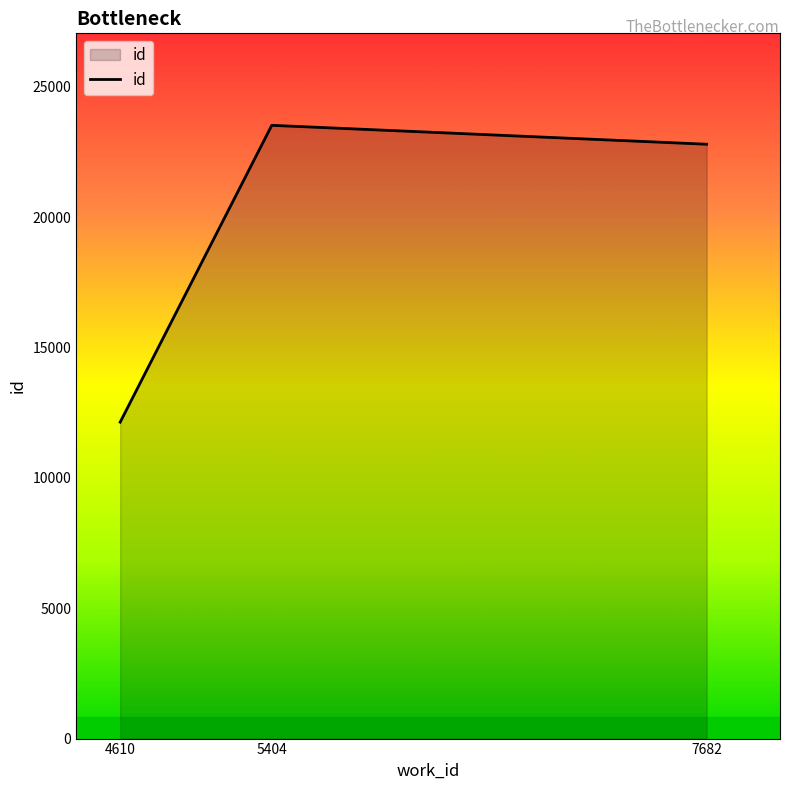

The chart shows a value of 6782 at 4610. True or false?

False